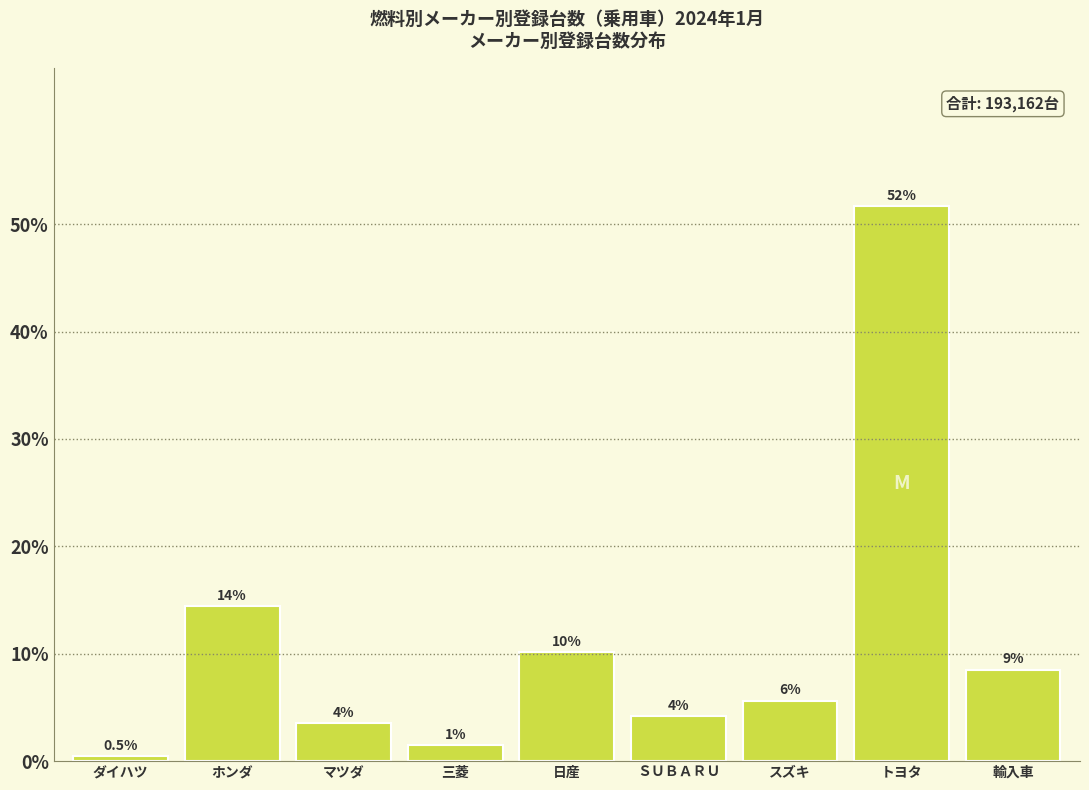

Are the bars horizontal?

No